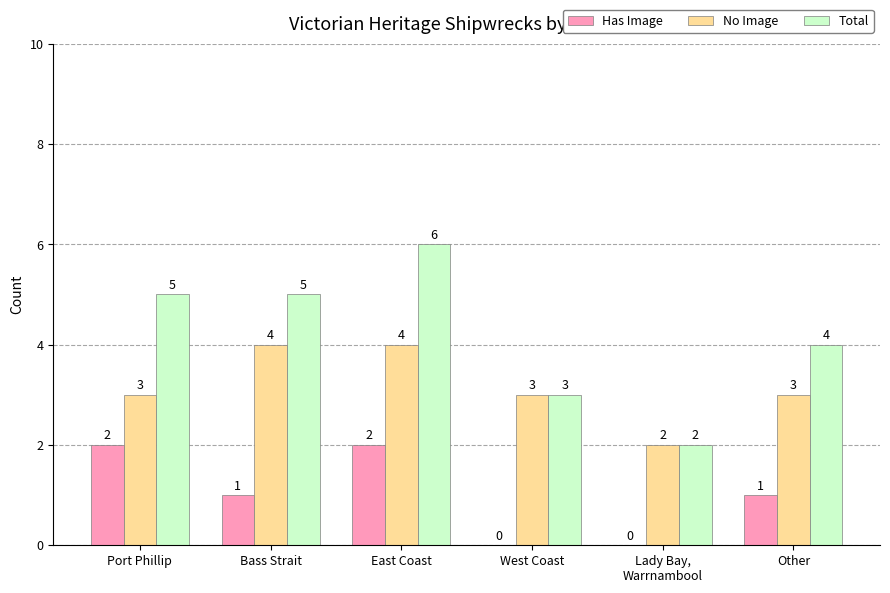

Which category has the highest value in the Total series?

East Coast